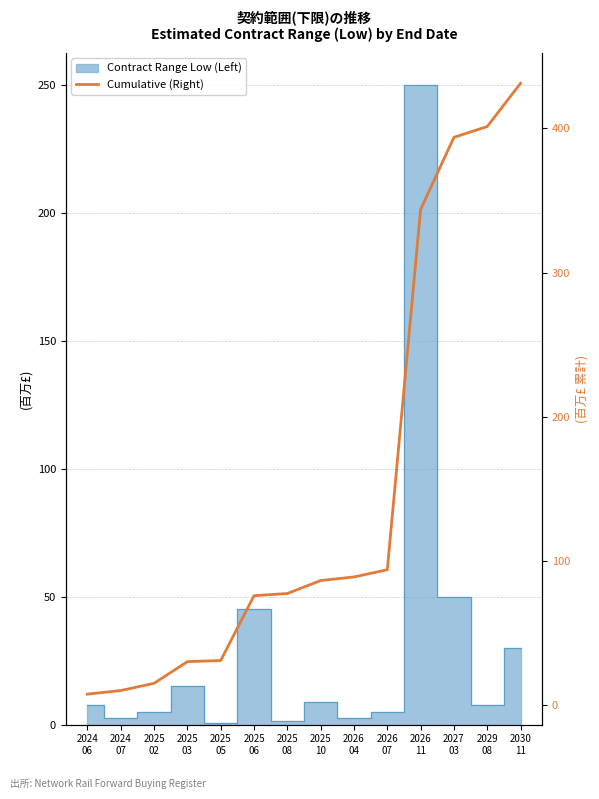

What is the change in value from 2025
03 to 2029
08?

+371.3